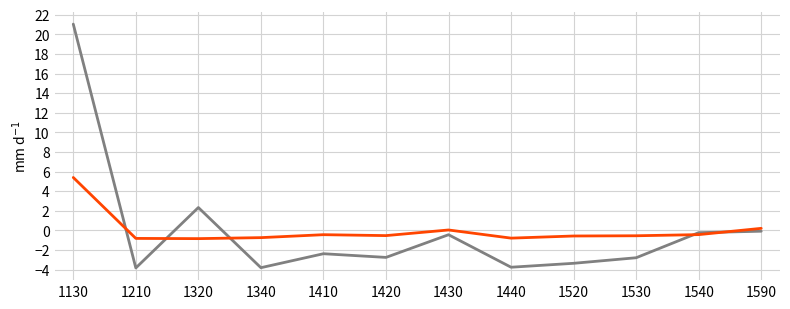

At which category is the sum across all series the highest?

1130